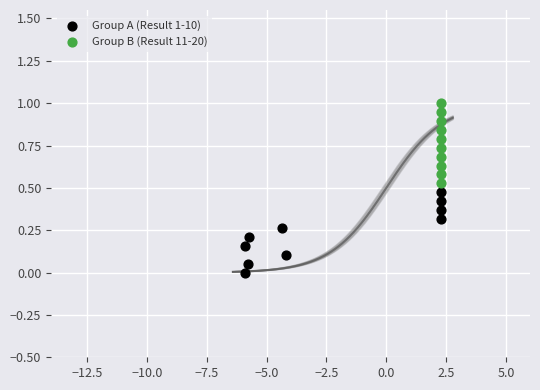

Which series contains the highest Y value?

Group B (Result 11-20)